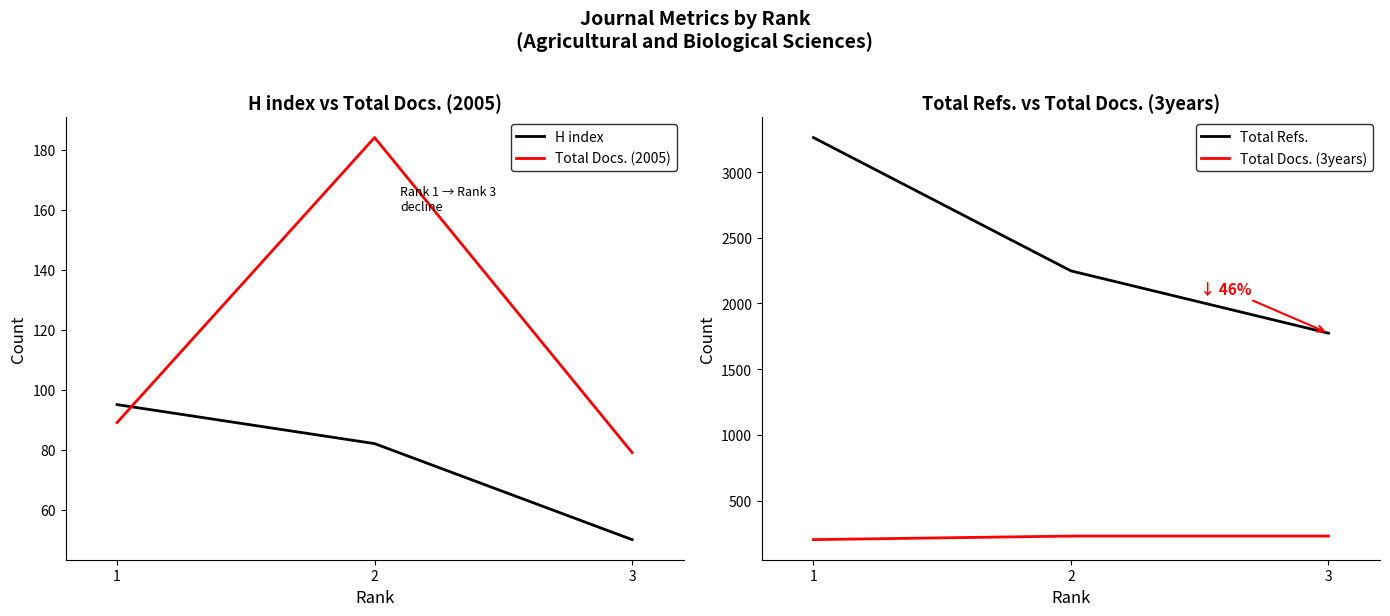

Reading left to right, transcribe all the data shown in this chart.

H index: 1=95	2=82	3=50
Total Docs. (2005): 1=89	2=184	3=79
Total Refs.: 1=3262	2=2248	3=1774
Total Docs. (3years): 1=204	2=231	3=231